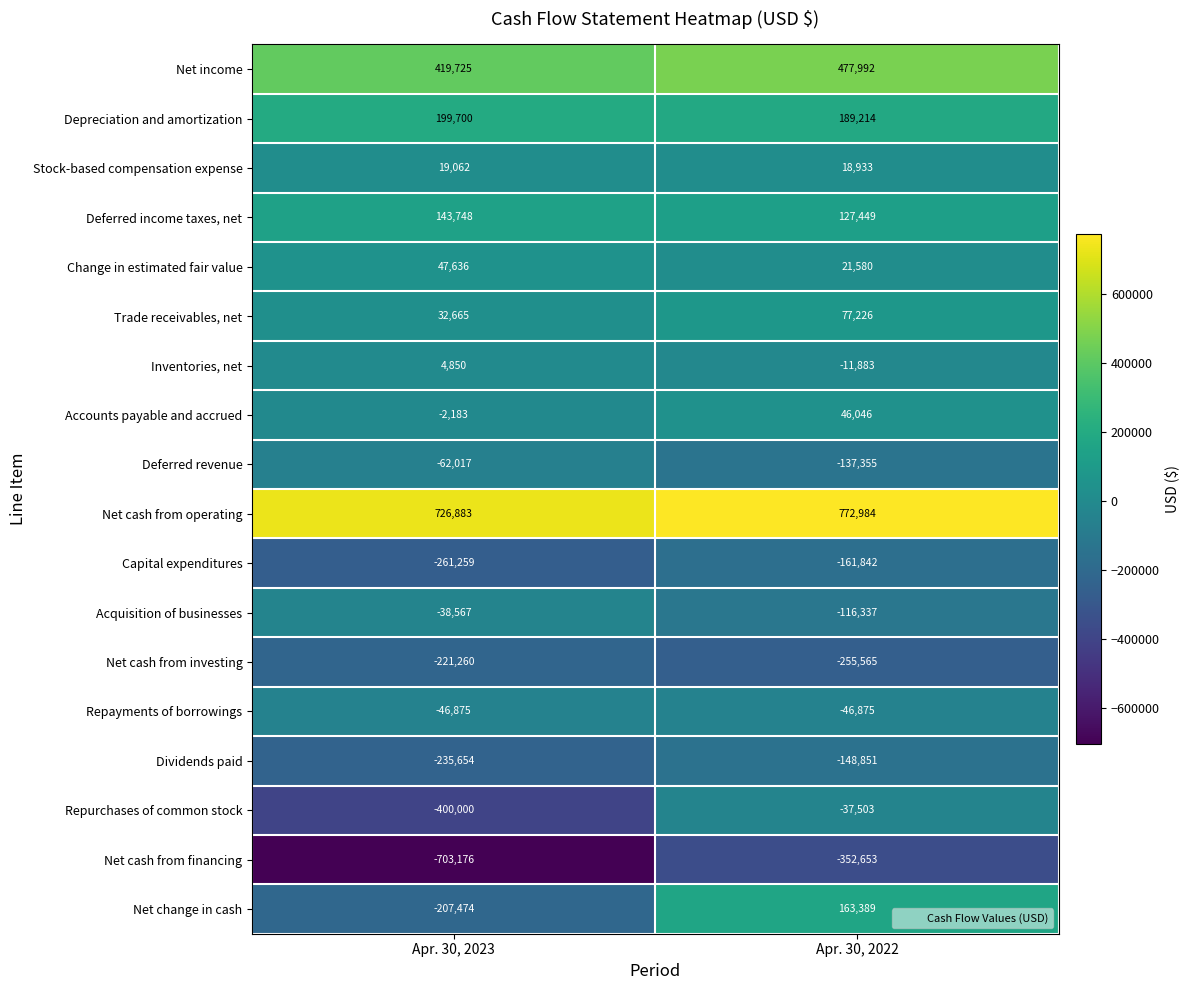

What is the sum of all Deferred income taxes, net values?

271197